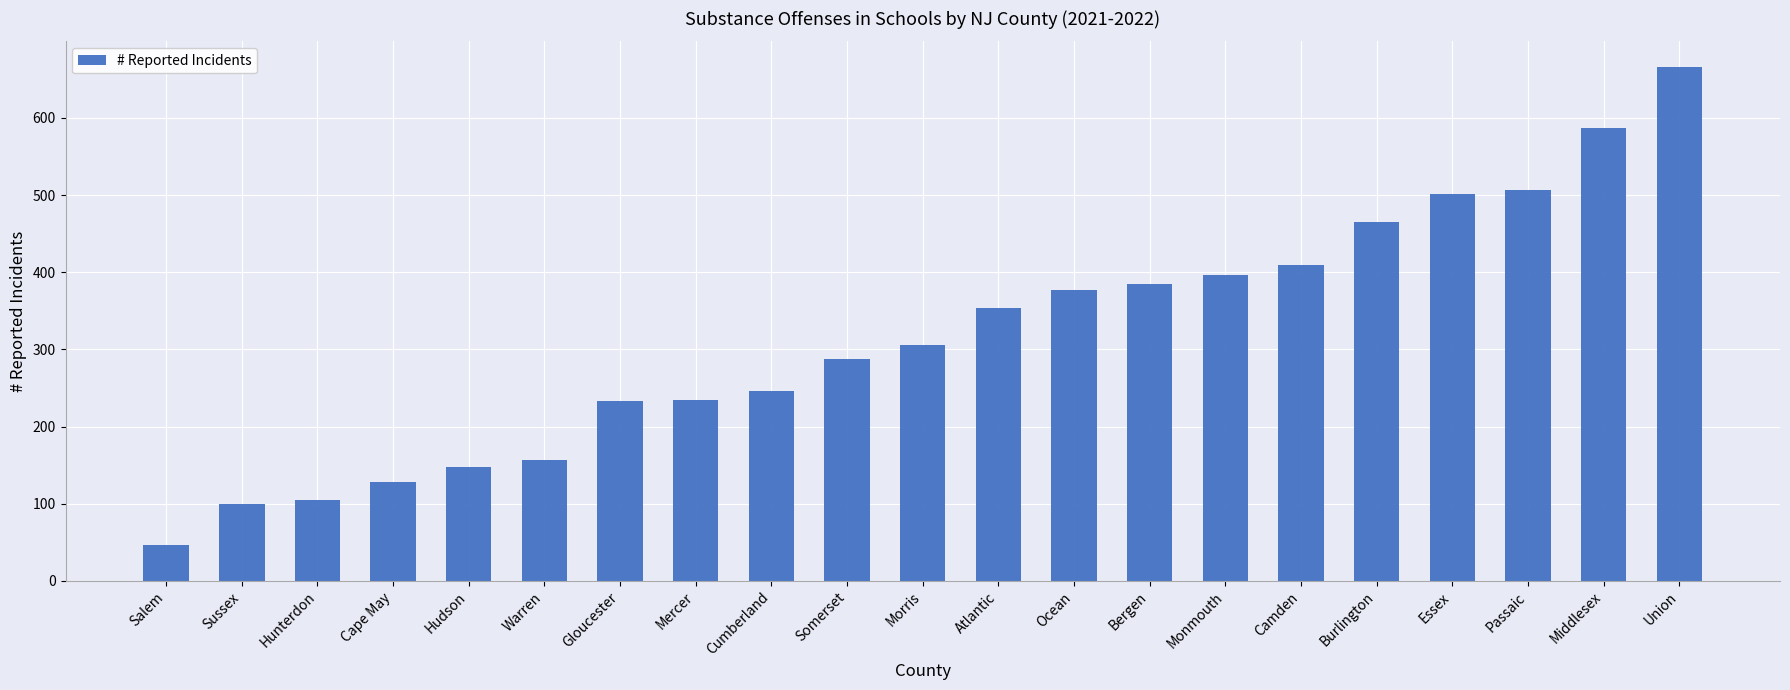

What is the difference between the second highest and second lowest values?

487